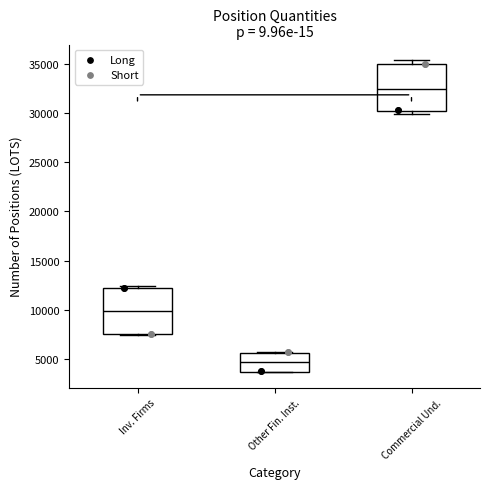

Reading left to right, read every box against the y-axis: the position of its median line, the range the box covers, and the ends of its whiskers. The values are not printed on the chart, so give them approximately, as read against the axis.

Inv. Firms: median 10000, box 7500 to 12000, whiskers 7500 (just below the box's lower edge) to 12500
Other Fin. Inst.: median 4500, box 3500 to 5500, whiskers 3500 to 5500
Commercial Und.: median 32500, box 30500 to 35000, whiskers 30000 to 35500